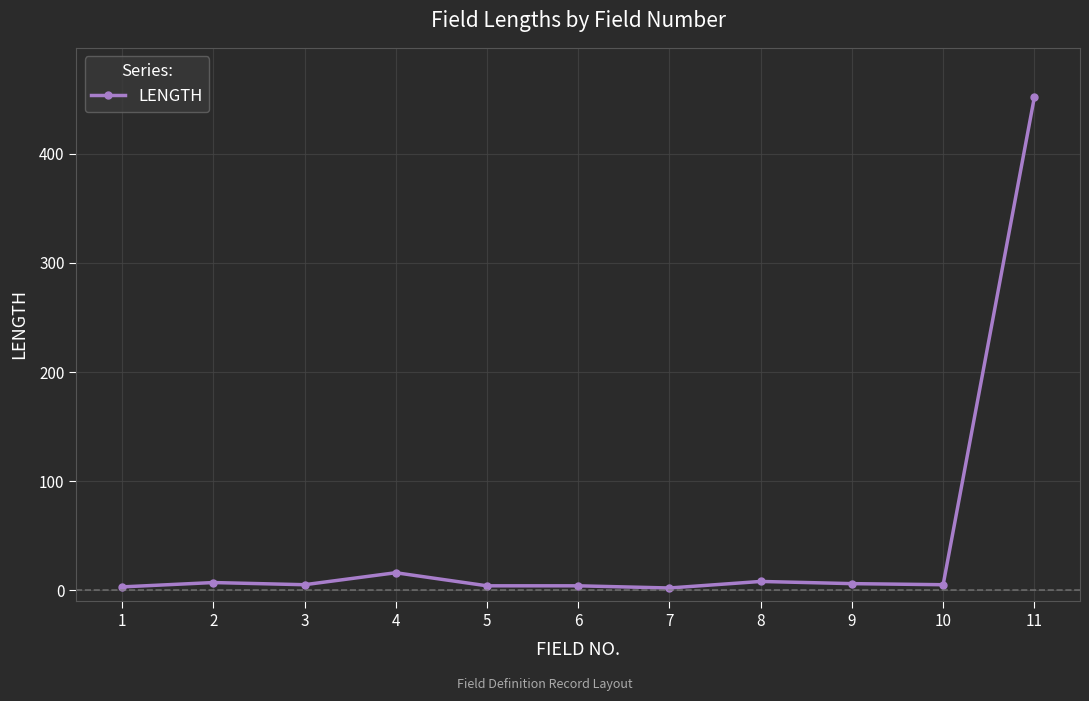

What is the sum of all values?

512